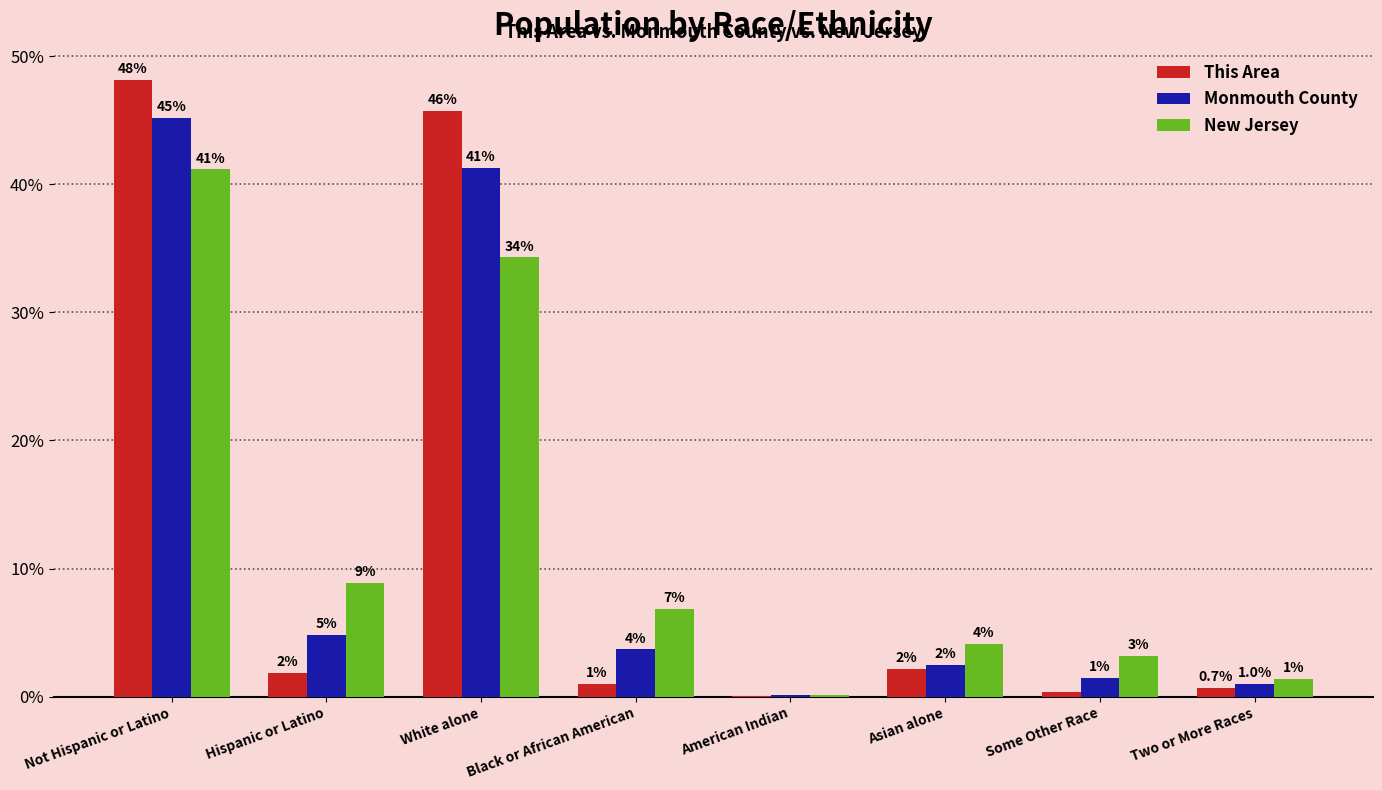

Is it true that Monmouth County equals 0.8 at Some Other Race?

False